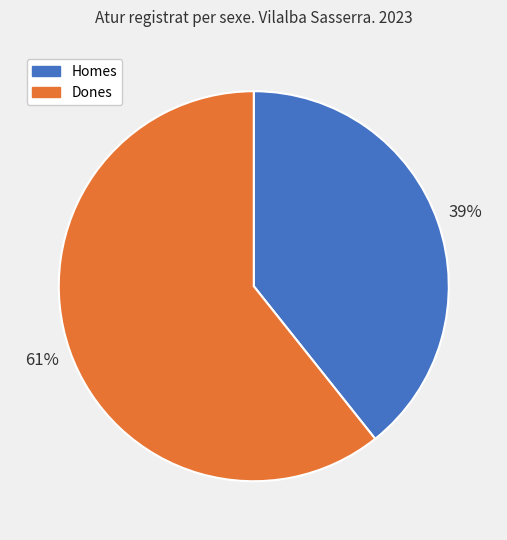

What percentage is the Dones slice, to the nearest percent?

61%